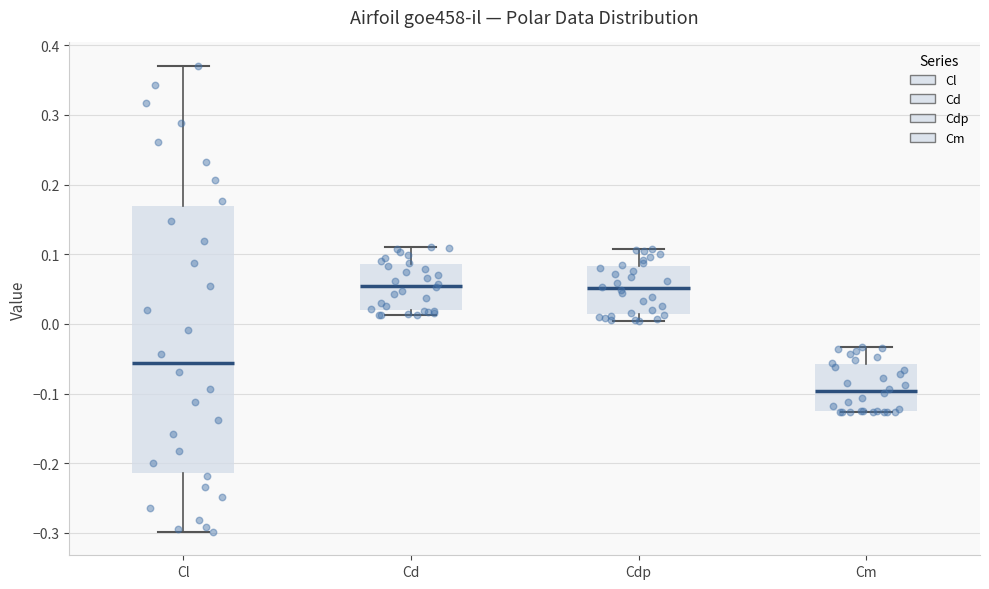

Reading left to right, transcribe this box plot: for each box, give where its median line is, the range the box spans, and where its two whiskers end, as read against the y-axis. The values are not printed on the chart, so give them approximately, as read against the axis.

Cl: median -0.06, box -0.21 to 0.17, whiskers -0.30 to 0.37
Cd: median 0.05, box 0.02 to 0.09, whiskers 0.01 to 0.11
Cdp: median 0.05, box 0.01 to 0.08, whiskers 0.00 to 0.11
Cm: median -0.10, box -0.13 to -0.06, whiskers -0.13 to -0.03